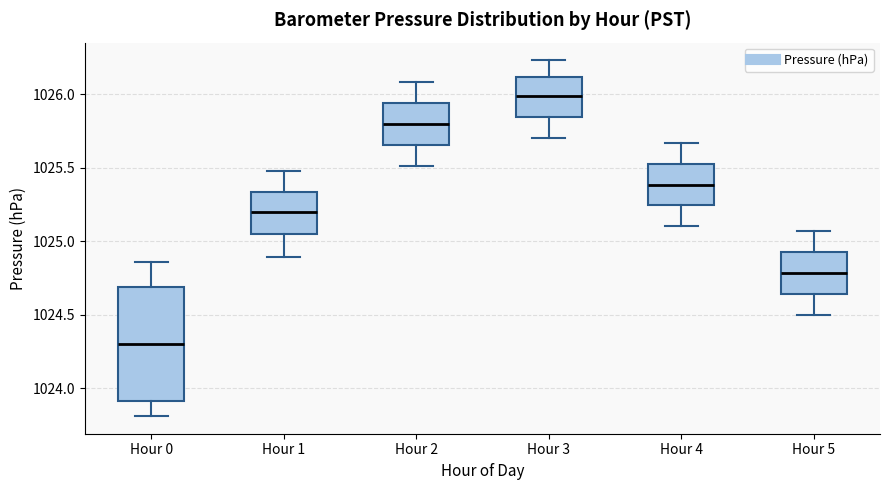

Reading left to right, transcribe this box plot: for each box, give where its median line is, the range the box spans, and where its two whiskers end, as read against the y-axis. The values are not printed on the chart, so give them approximately, as read against the axis.

Hour 0: median 1024.30, box 1023.90 to 1024.70, whiskers 1023.80 to 1024.85
Hour 1: median 1025.20, box 1025.05 to 1025.35, whiskers 1024.90 to 1025.50
Hour 2: median 1025.80, box 1025.65 to 1025.95, whiskers 1025.50 to 1026.10
Hour 3: median 1026.00, box 1025.85 to 1026.10, whiskers 1025.70 to 1026.25
Hour 4: median 1025.40, box 1025.25 to 1025.55, whiskers 1025.10 to 1025.65
Hour 5: median 1024.80, box 1024.65 to 1024.95, whiskers 1024.50 to 1025.05